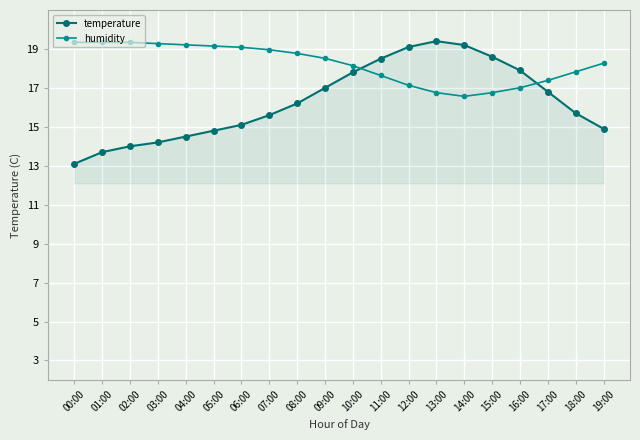

At 15:00, list the series in order from smallest to largest.

humidity, temperature